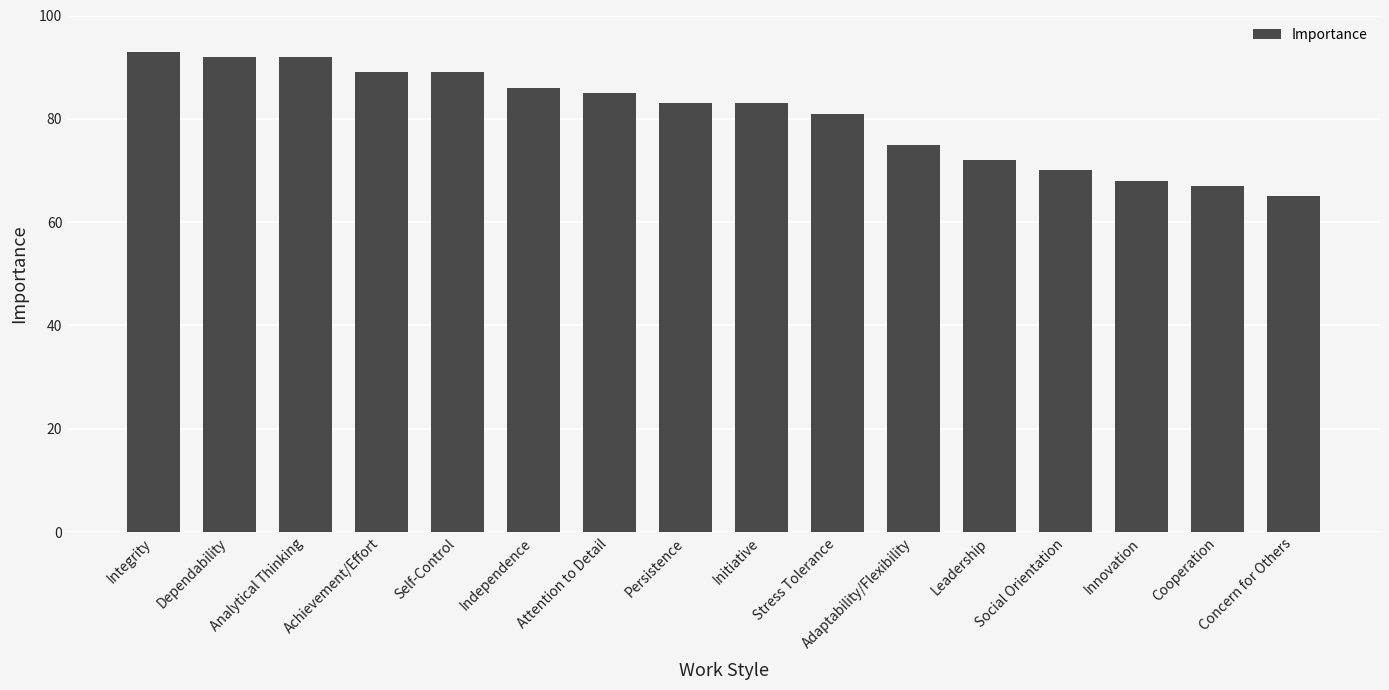

What is the maximum value shown in the chart?

93